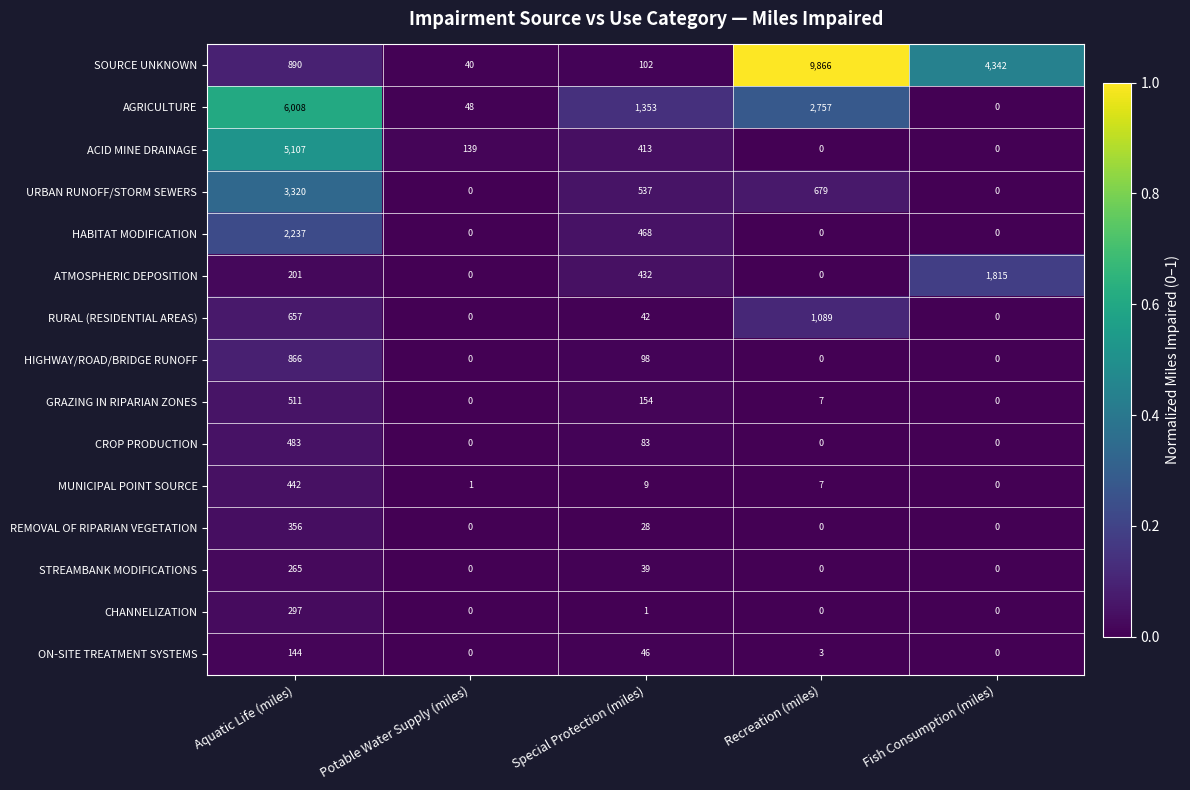

How many distinct data groups are displayed?

15